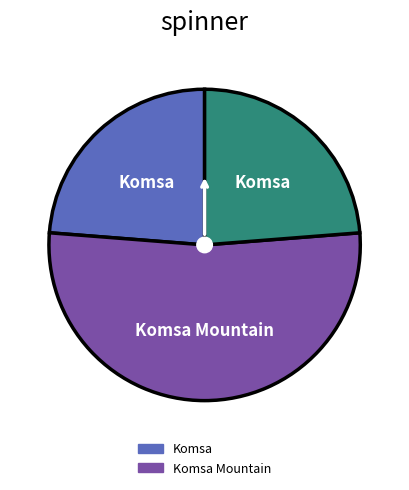

Is there a majority slice in this chart?

Yes